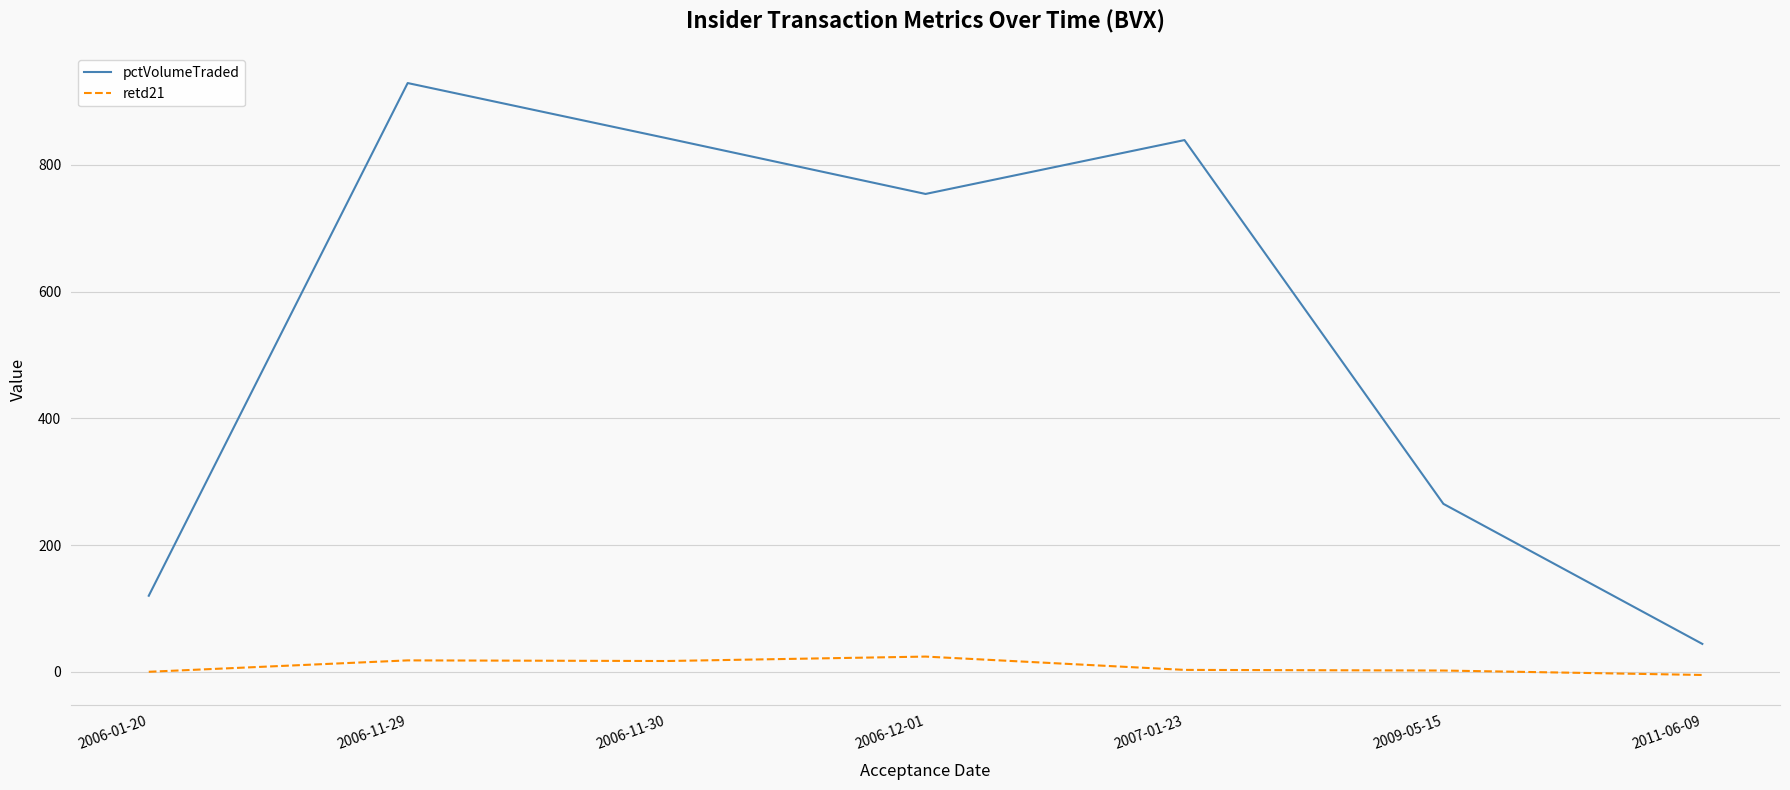

True or false: pctVolumeTraded and retd21 cross at least once.

False